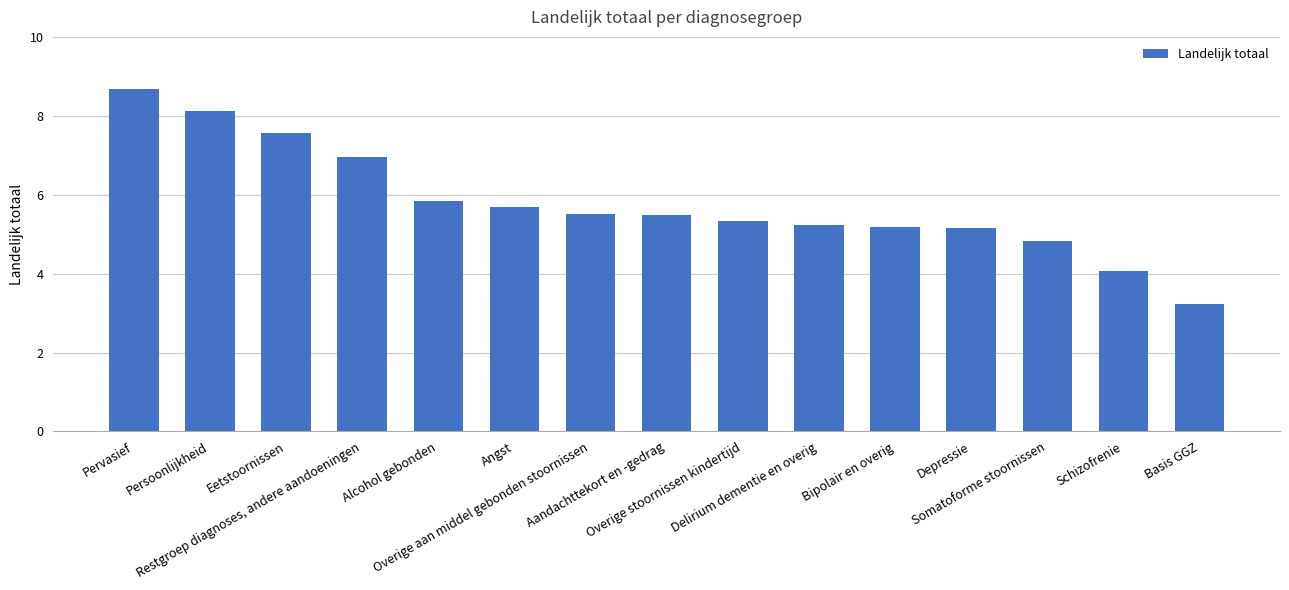

Does the chart contain any negative values?

No